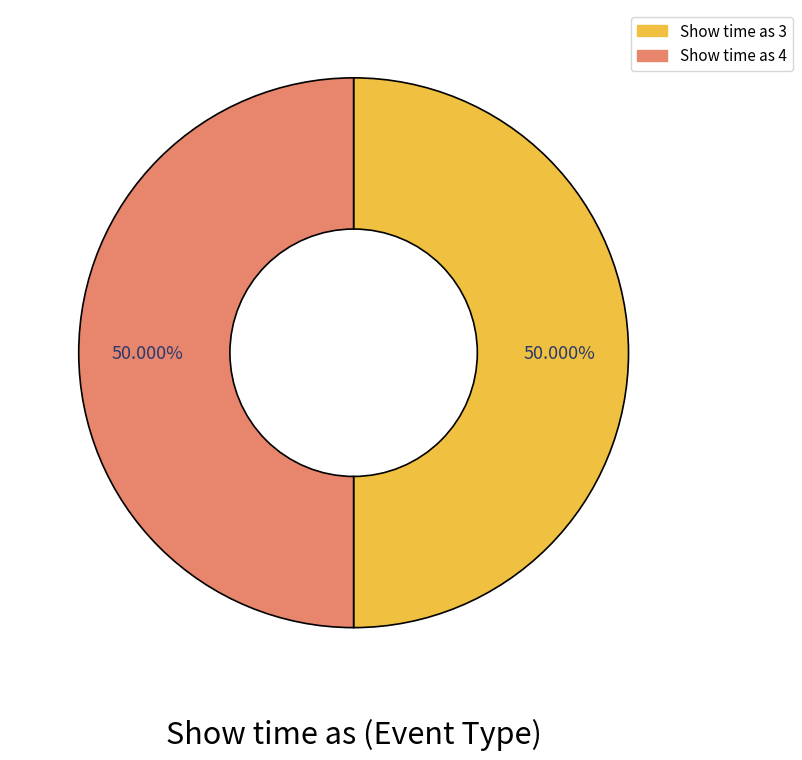

What is the ratio of the value at Show time as 3 to the value at Show time as 4?

1.0